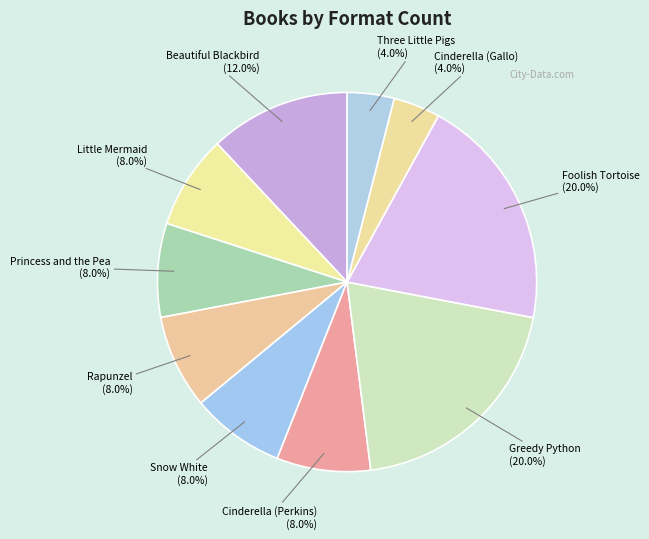

To the nearest percent, what is the combined percentage of Foolish Tortoise and Beautiful Blackbird?

32%